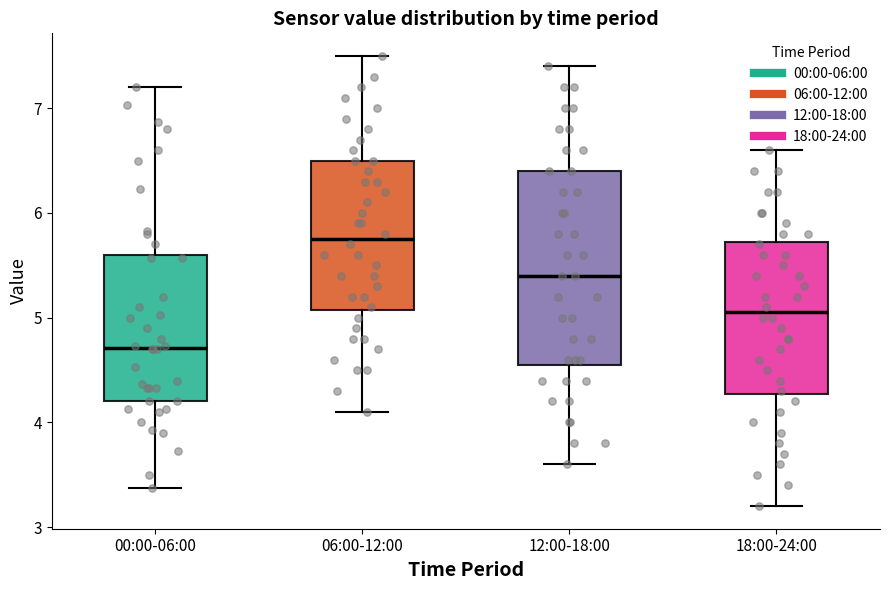

Where is the lower edge of the box for 12:00-18:00 on the y-axis? The values are not printed on the chart, so give them approximately, as read against the axis.

4.6